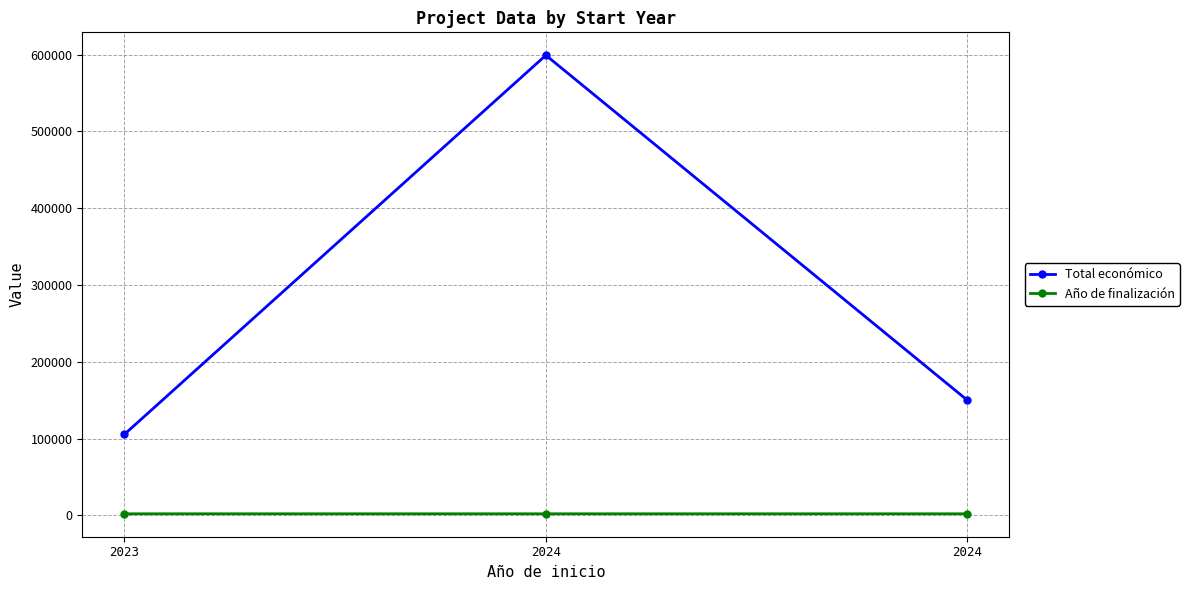

What is the difference between the highest and lowest values at 2024?

597184